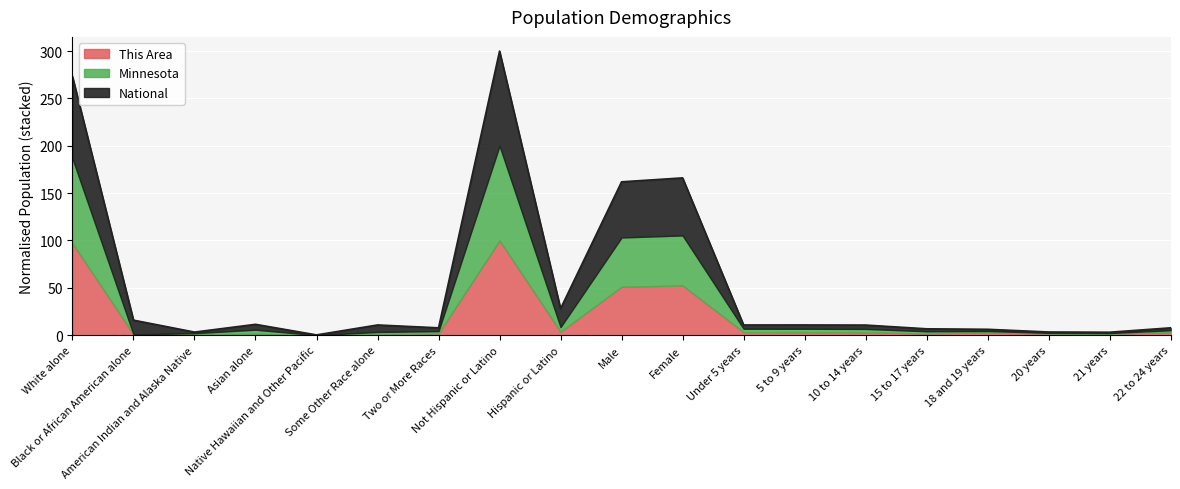

Reading left to right, what are all the values shown in this chart?

This Area: White alone=97.0	Black or African American alone=0.8	American Indian and Alaska Native=0.9	Asian alone=1.6	Native Hawaiian and Other Pacific=0.1	Some Other Race alone=1.4	Two or More Races=1.8	Not Hispanic or Latino=100.0	Hispanic or Latino=3.6	Male=51.1	Female=52.5	Under 5 years=3.2	5 to 9 years=3.2	10 to 14 years=3.0	15 to 17 years=1.9	18 and 19 years=2.9	20 years=1.7	21 years=1.6	22 to 24 years=3.1
Minnesota: White alone=186.5	Black or African American alone=0.8	American Indian and Alaska Native=2.2	Asian alone=5.8	Native Hawaiian and Other Pacific=0.1	Some Other Race alone=3.4	Two or More Races=4.3	Not Hispanic or Latino=200.0	Hispanic or Latino=8.5	Male=103.2	Female=105.3	Under 5 years=6.8	5 to 9 years=6.8	10 to 14 years=6.6	15 to 17 years=4.2	18 and 19 years=4.4	20 years=2.5	21 years=2.3	22 to 24 years=5.3
National: White alone=273.1	Black or African American alone=15.9	American Indian and Alaska Native=3.3	Asian alone=11.5	Native Hawaiian and Other Pacific=0.3	Some Other Race alone=10.8	Two or More Races=7.8	Not Hispanic or Latino=300.0	Hispanic or Latino=28.1	Male=162.0	Female=166.1	Under 5 years=10.8	5 to 9 years=10.8	10 to 14 years=10.7	15 to 17 years=6.7	18 and 19 years=6.2	20 years=3.4	21 years=3.1	22 to 24 years=7.8